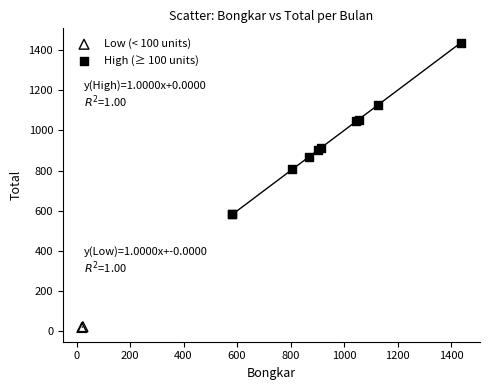

Which series contains the highest Y value?

High (≥ 100 units)